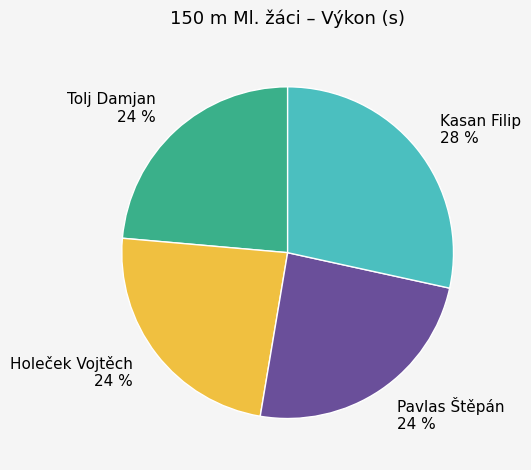

Which slice is the largest?

Kasan Filip